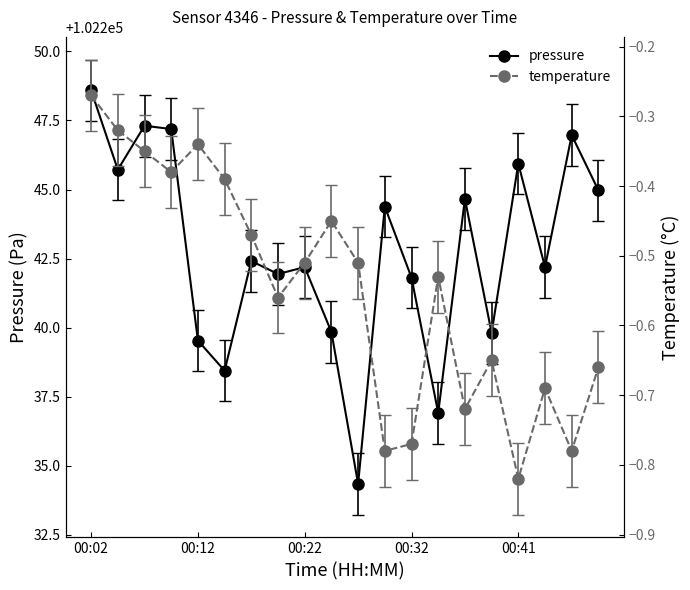

What is the value of the temperature point at the 14th from the left?

-0.5